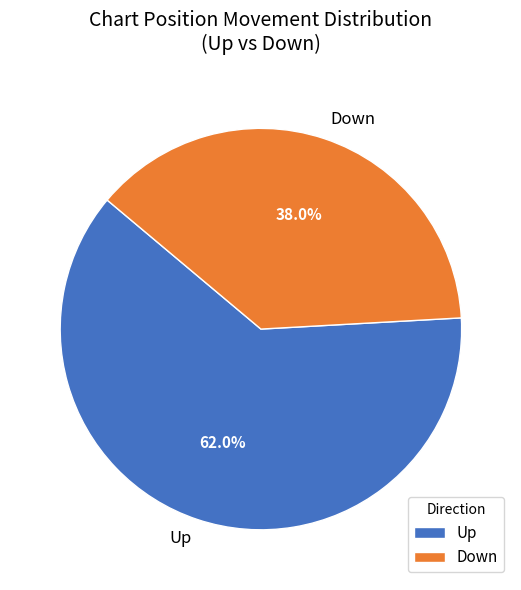

Rank the categories by value from highest to lowest.

Up, Down